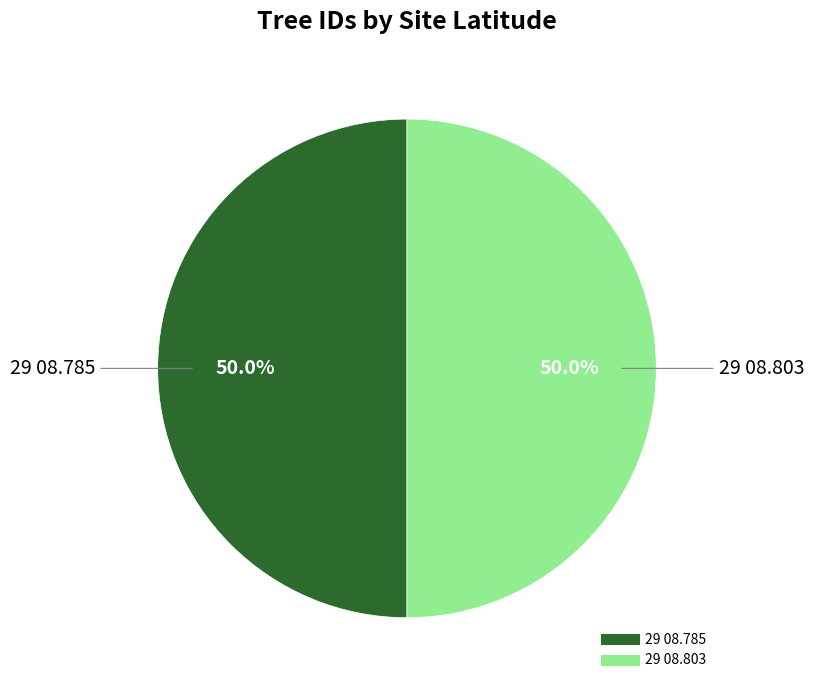

Count the number of slices in the pie.

2